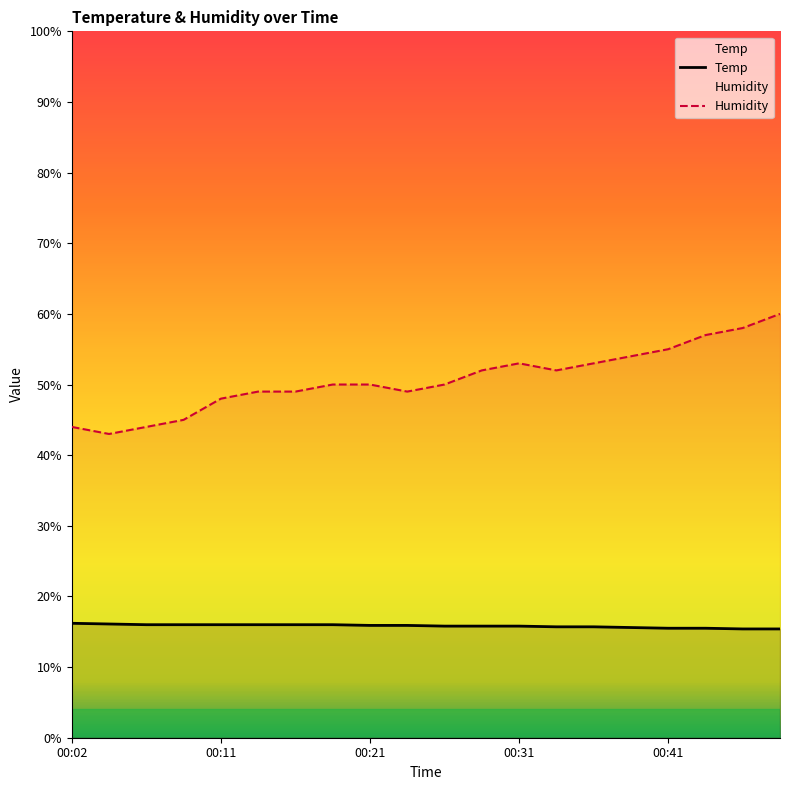

Reading left to right, extract all data points from this chart.

Temp: 16.2	16.1	16.0	16.0	16.0	16.0	16.0	16.0	15.9	15.9	15.8	15.8	15.8	15.7	15.7	15.6	15.5	15.5	15.4	15.4
Humidity: 44.0	43.0	44.0	45.0	48.0	49.0	49.0	50.0	50.0	49.0	50.0	52.0	53.0	52.0	53.0	54.0	55.0	57.0	58.0	60.0